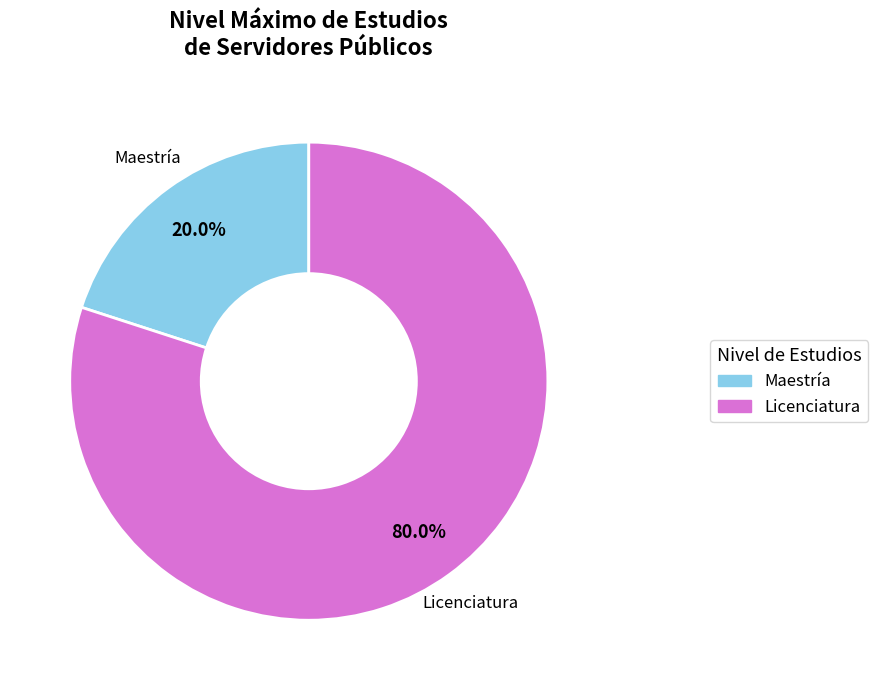

Is there any slice that represents more than half of the pie?

Yes